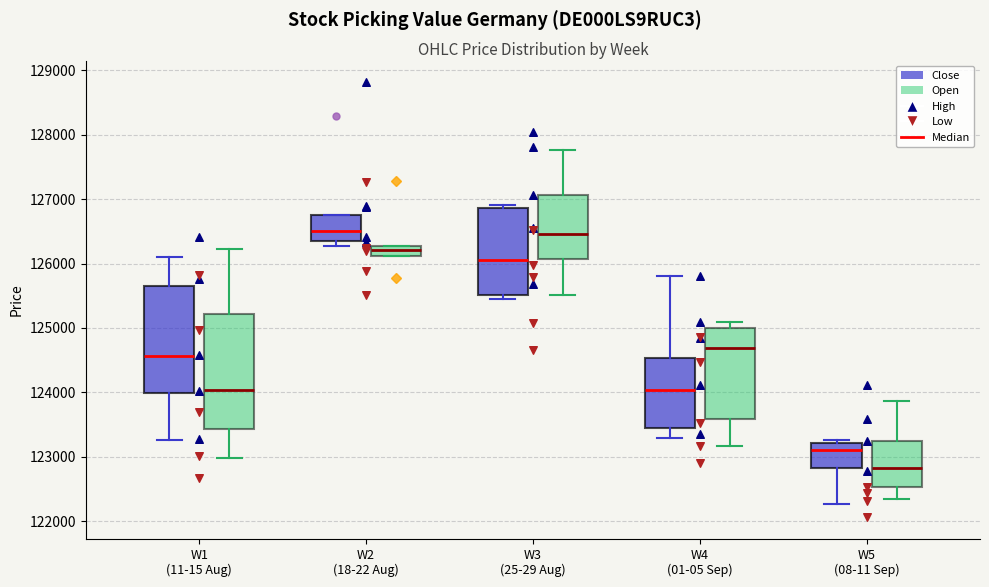

Comparing the boxes themselves (not the whiskers), which one is the tallest?

W1 (11-15 Aug) (Open)